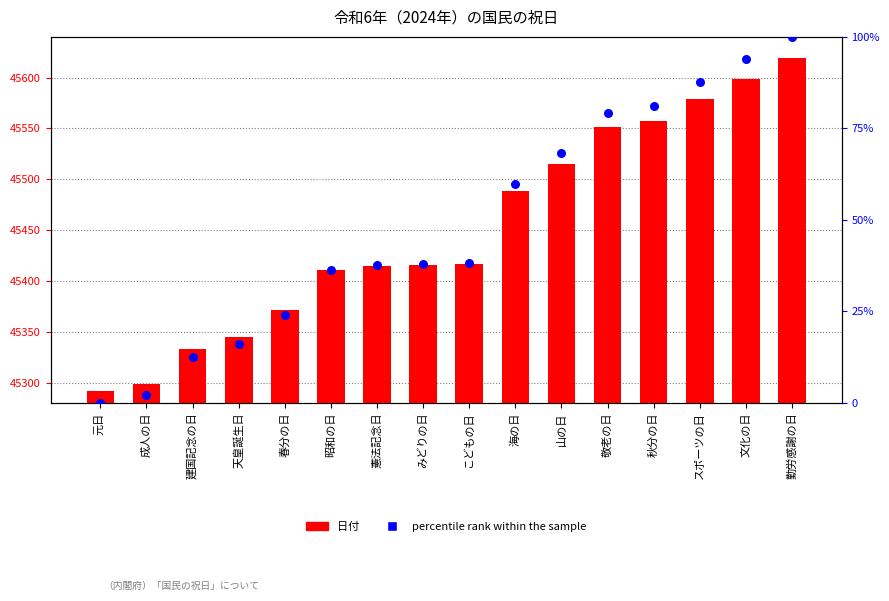

At how many categories does at least one series exceed 24470?

16